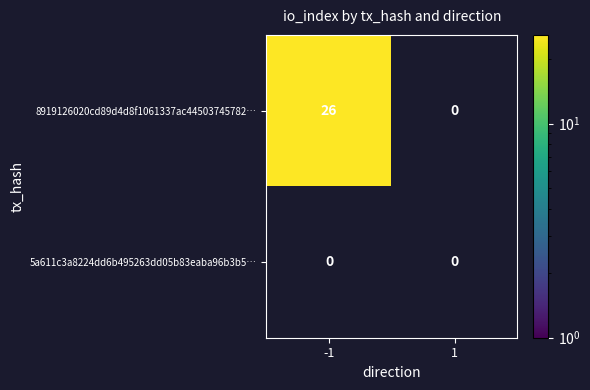

Which category has the highest value across all series?

-1